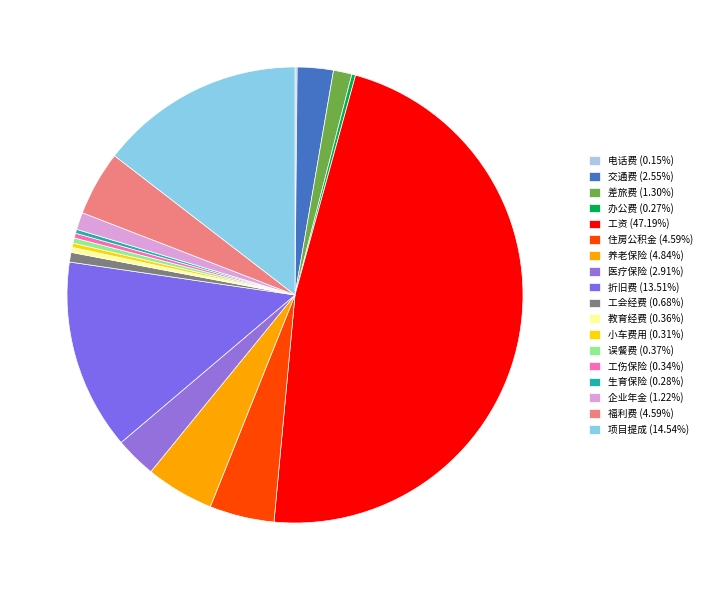

Rank the categories by value from lowest to highest.

电话费, 办公费, 生育保险, 小车费用, 工伤保险, 教育经费, 误餐费, 工会经费, 企业年金, 差旅费, 交通费, 医疗保险, 住房公积金, 福利费, 养老保险, 折旧费, 项目提成, 工资